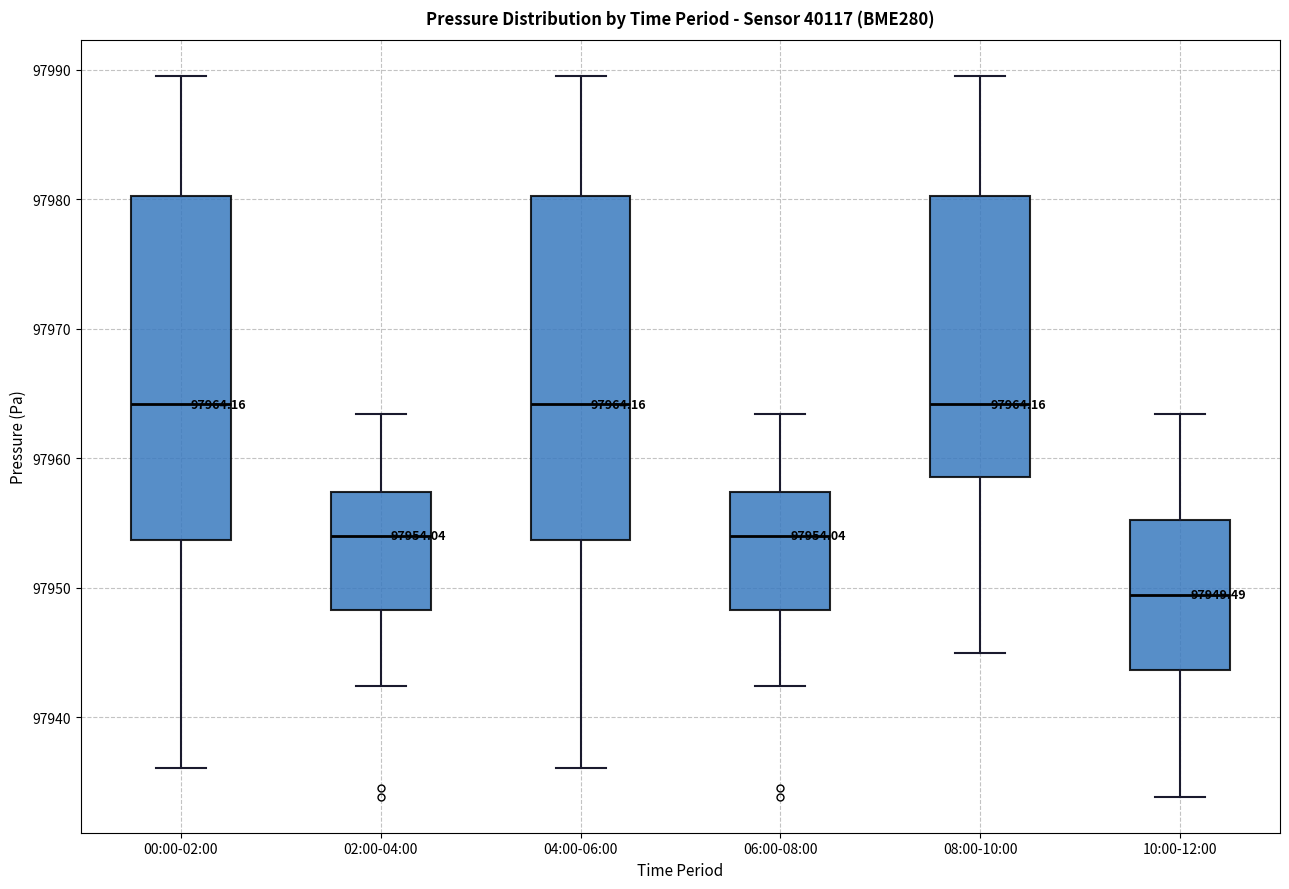

Which box's median line is the lowest?

10:00-12:00